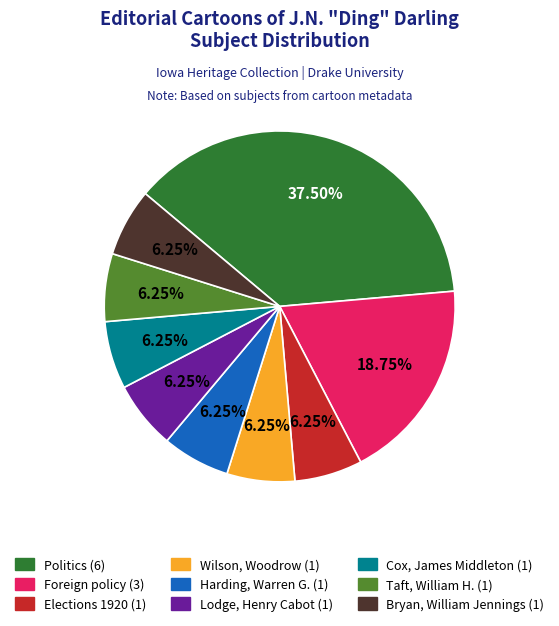

What is the largest slice in the pie chart?

Politics